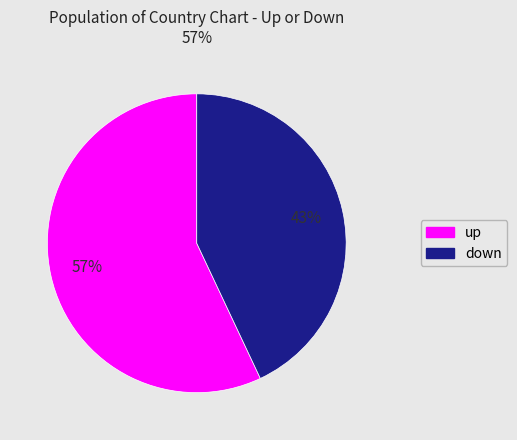

Count the number of slices in the pie.

2